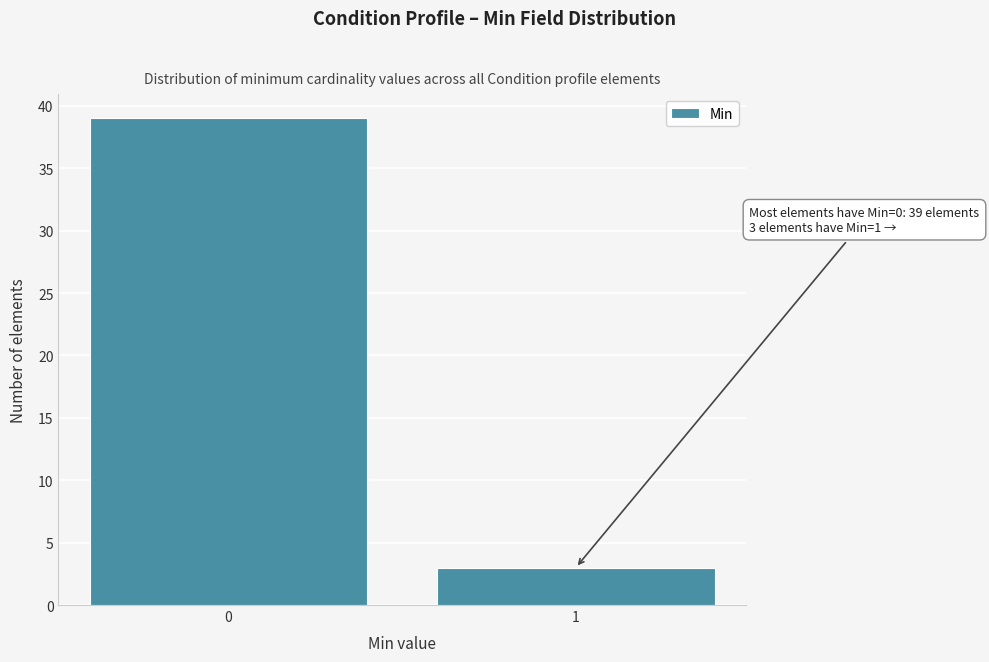

Reading left to right, extract all data points from this chart.

0=39	1=3